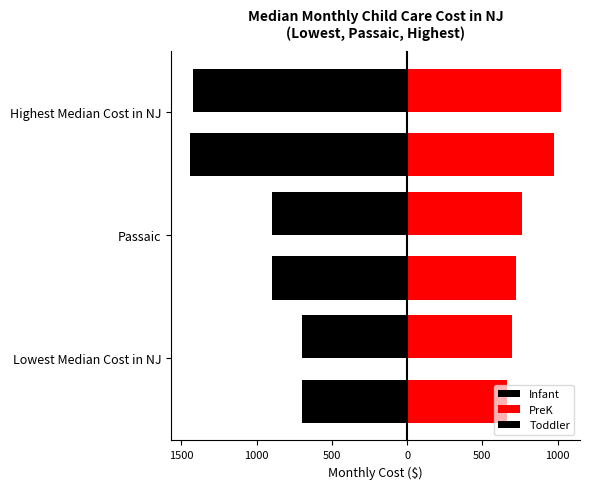

What is the average value of the Toddler series?

-1014